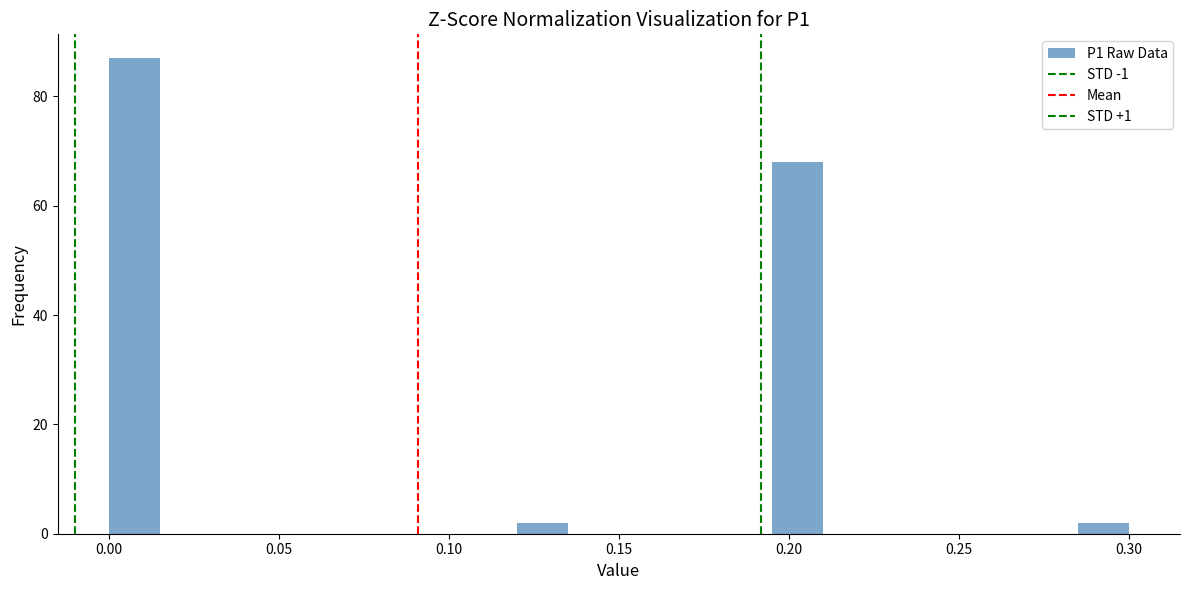

Around what value on the x-axis is the tallest bar? Give the approximate position of its centre, as read against the axis.

0.010